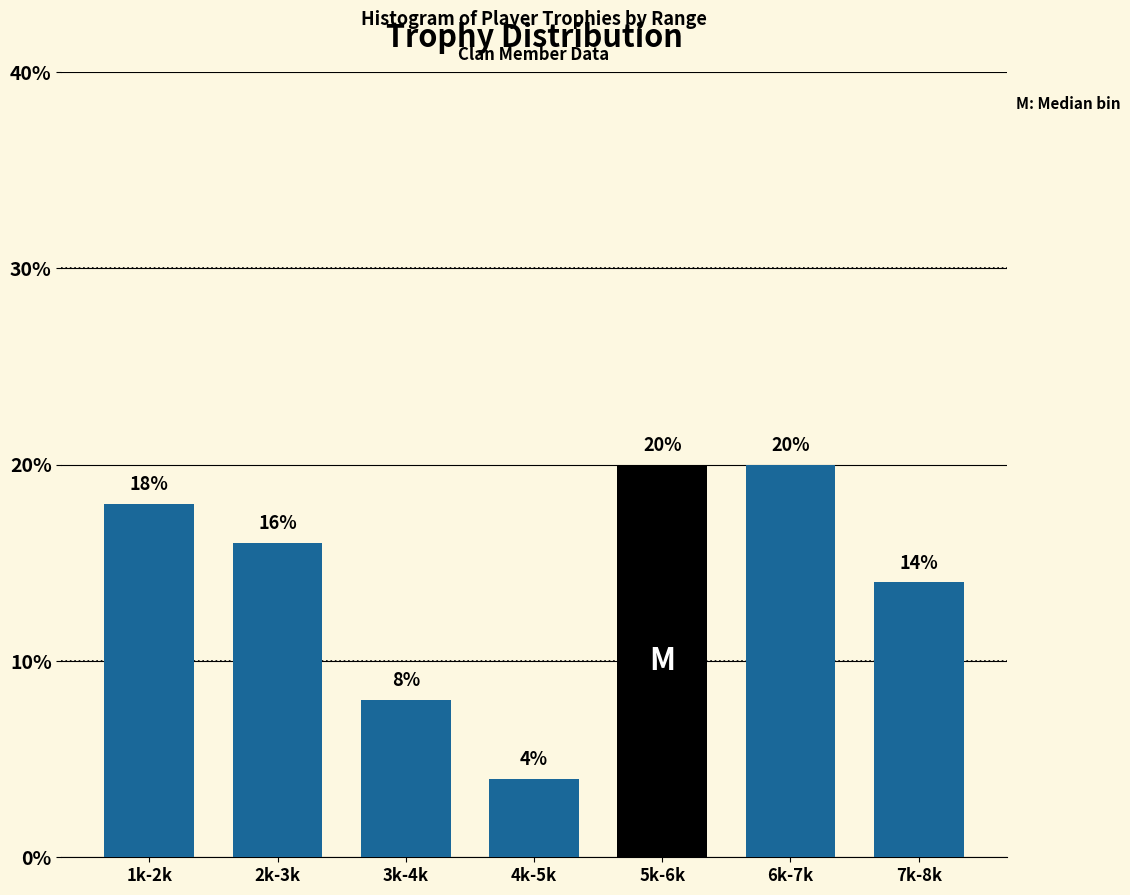

Reading left to right, what are all the values shown in this chart?

1k-2k=18.0	2k-3k=16.0	3k-4k=8.0	4k-5k=4.0	5k-6k=20.0	6k-7k=20.0	7k-8k=14.0